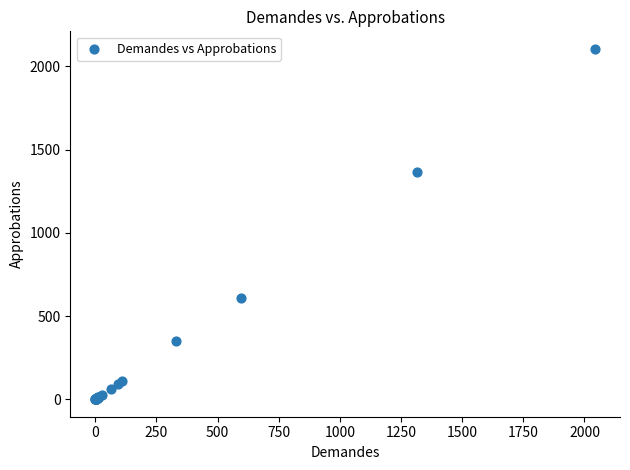

What Y value in the scatter plot is closest to 1053?

1364